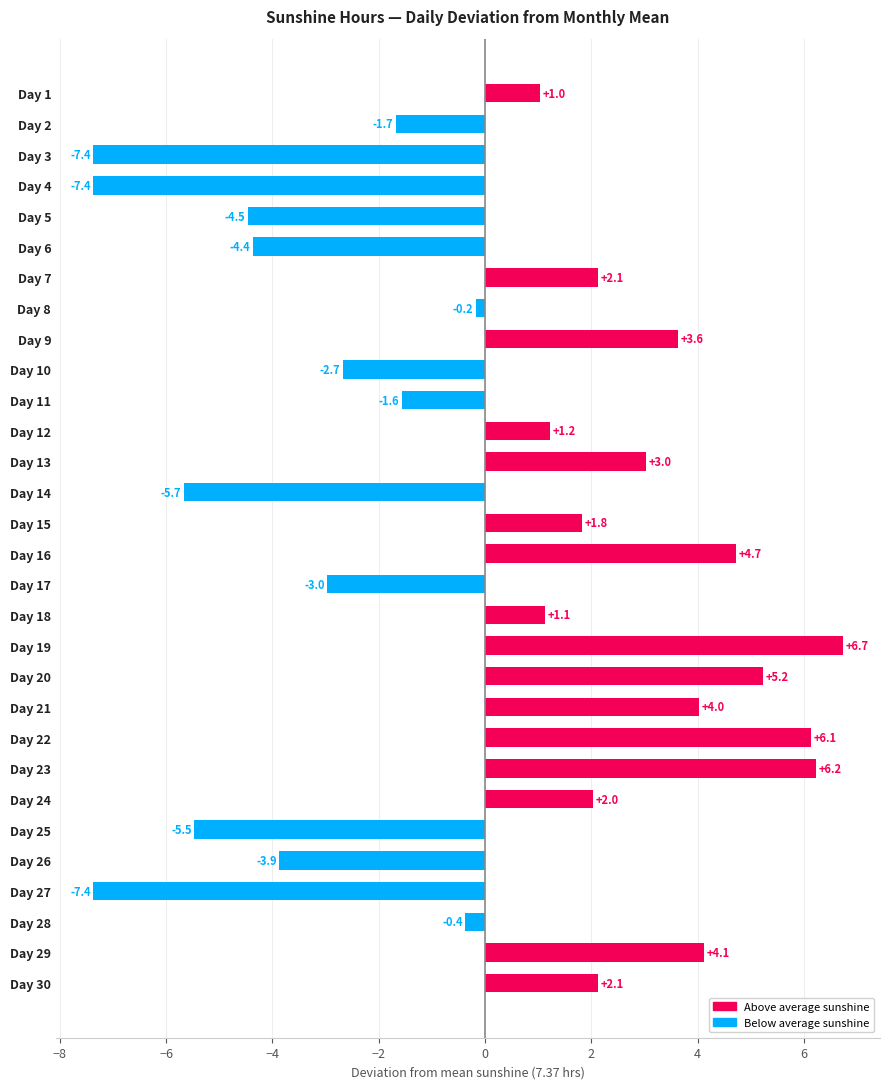

How many values are above zero?

16